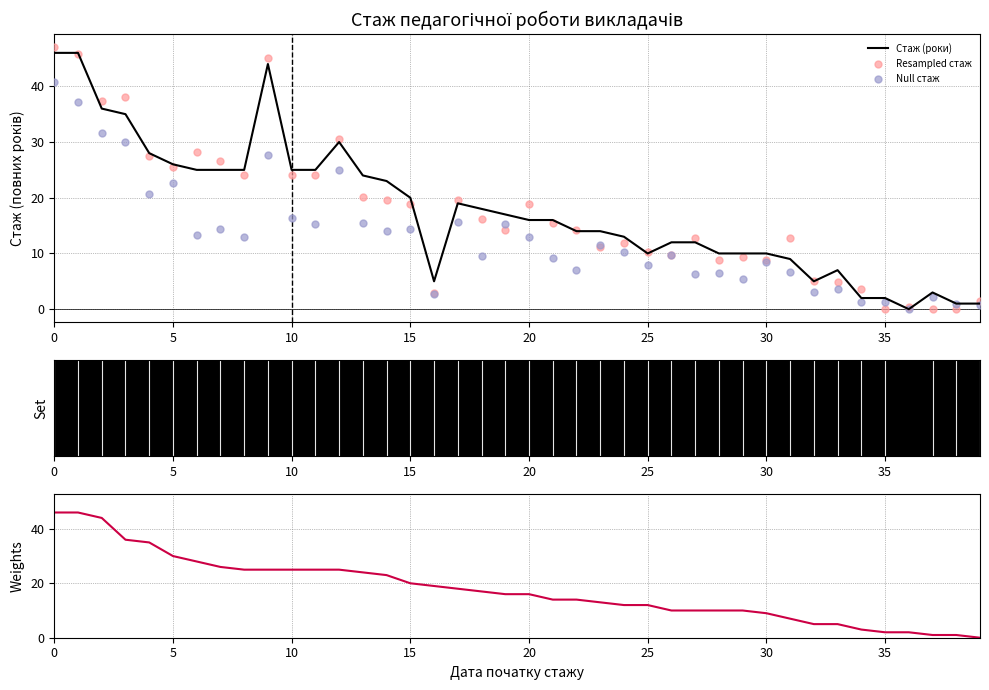

Which series has the widest spread of Y values?

Resampled стаж